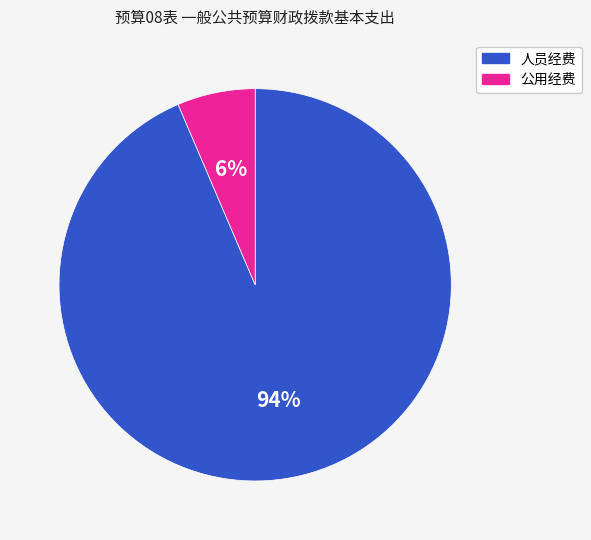

To the nearest percent, what is the average slice percentage?

50%